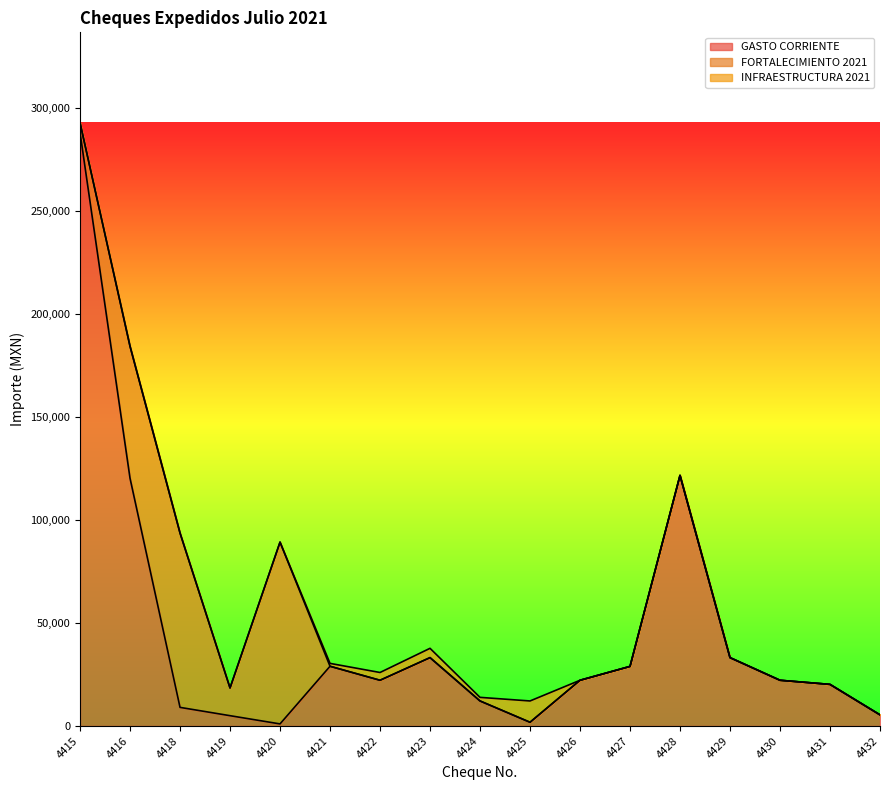

What is the difference between the second highest and minimum values in the GASTO CORRIENTE series?

120719.0